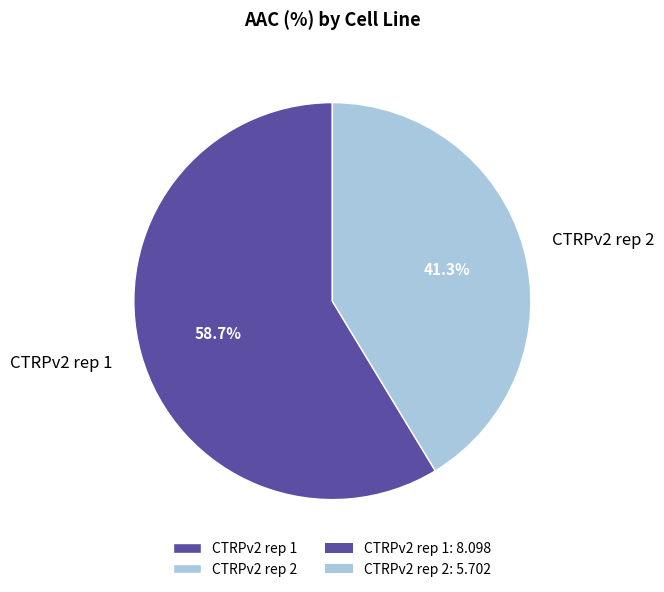

To the nearest percent, what is the combined percentage of CTRPv2 rep 1 and CTRPv2 rep 2?

100%